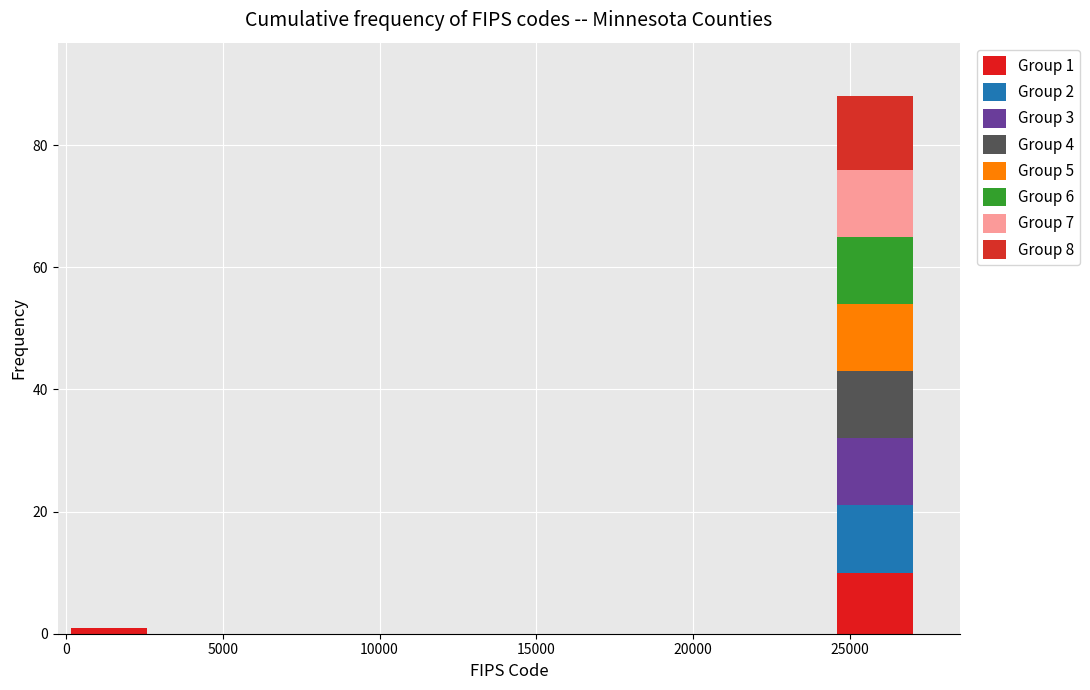

Which range on the x-axis has the tallest stacked bar (by total height)?

24500 to 27000